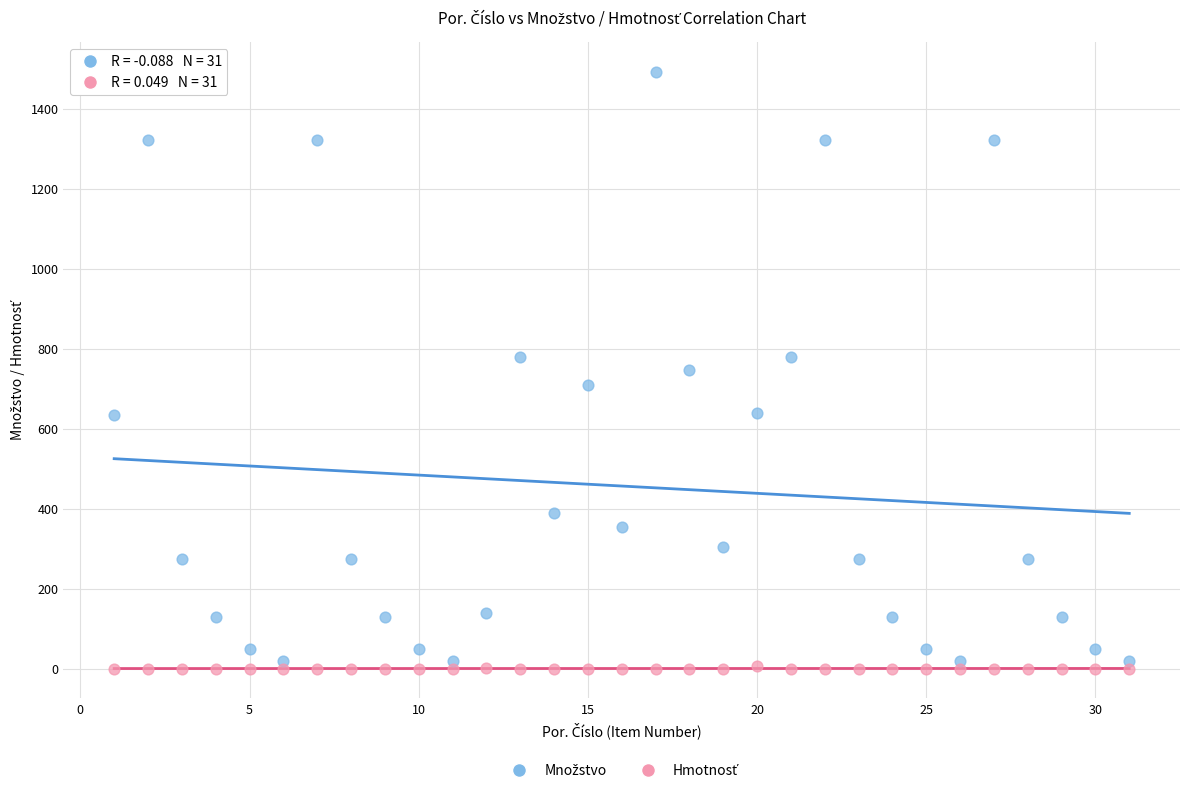

Across all data points, what is the range of Y values (max minus min)?

1491.1